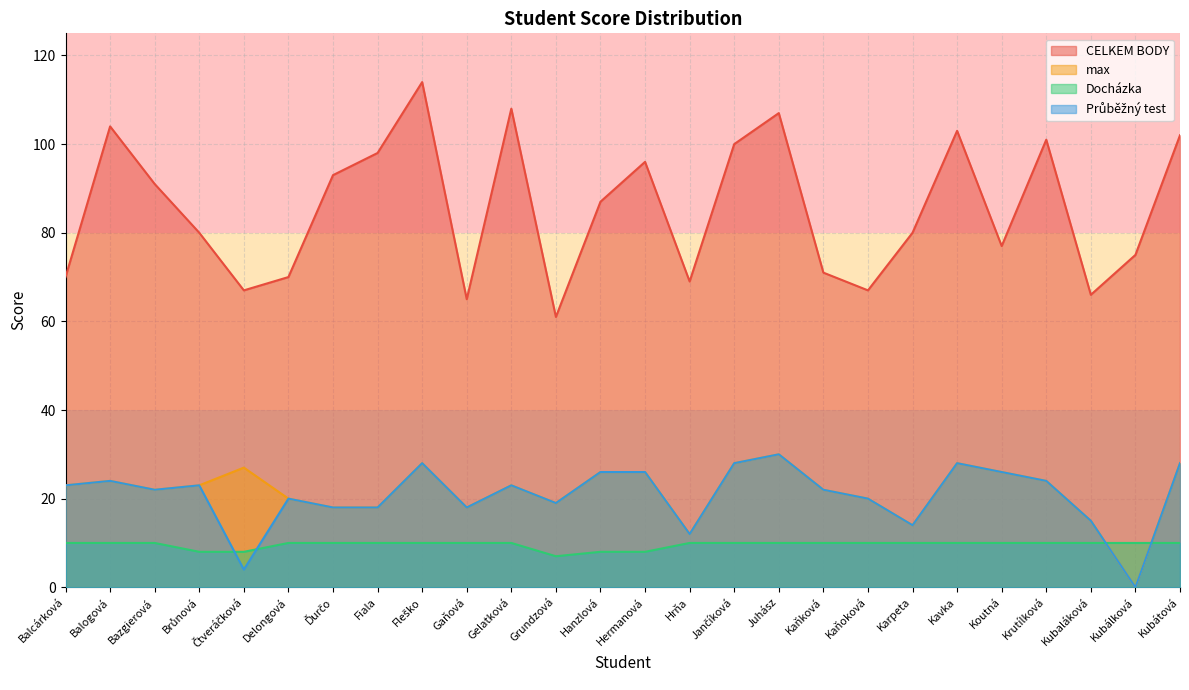

At which category does max reach its first local peak?

Balogová